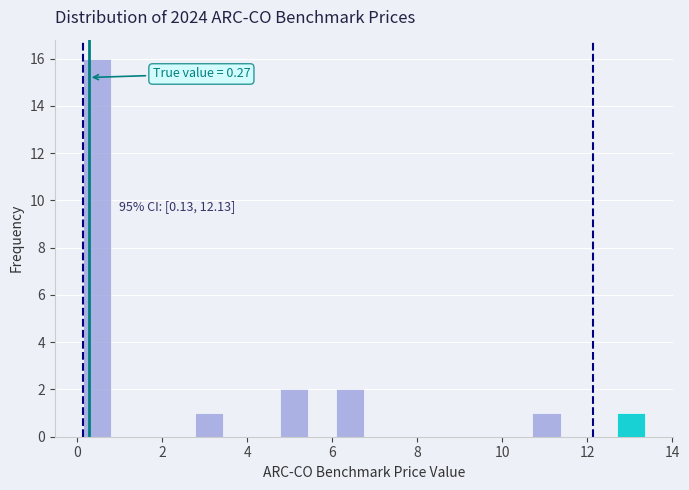

Read against the x-axis, roughly where is the centre of the tallest bar?

0.4